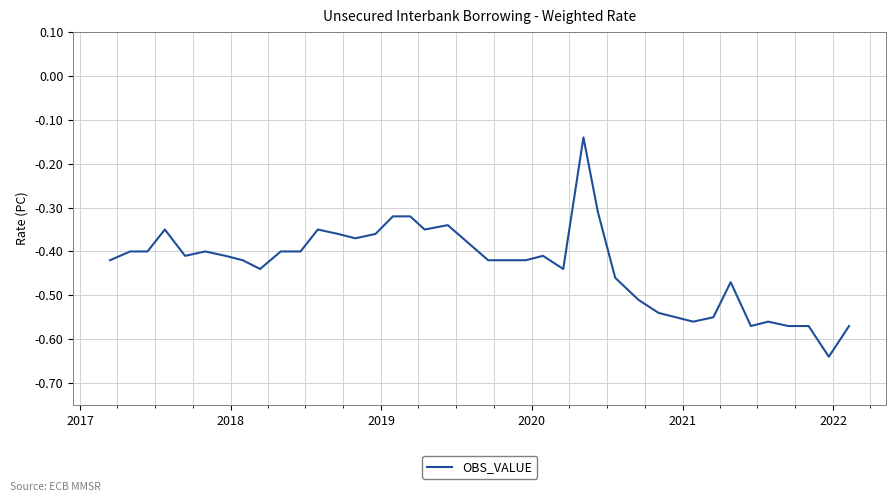

What is the difference between the maximum and minimum values?

0.5